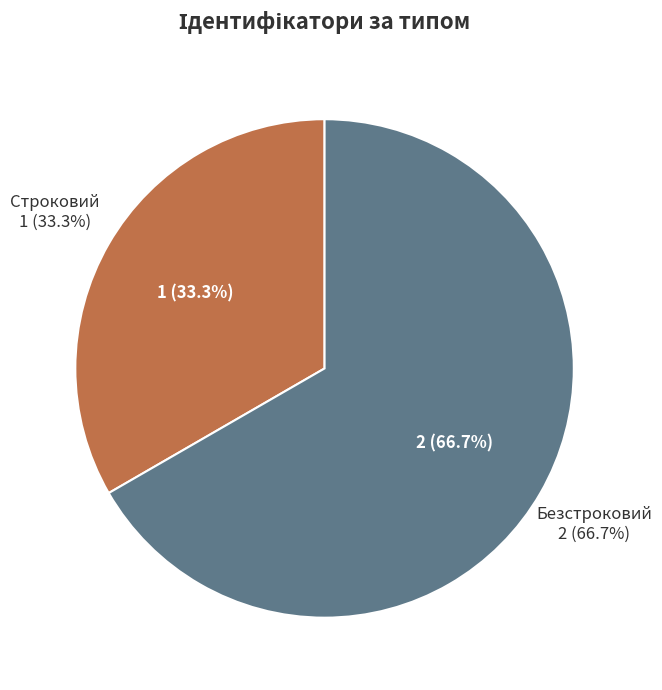

Between Строковий and Безстроковий, which is larger?

Безстроковий